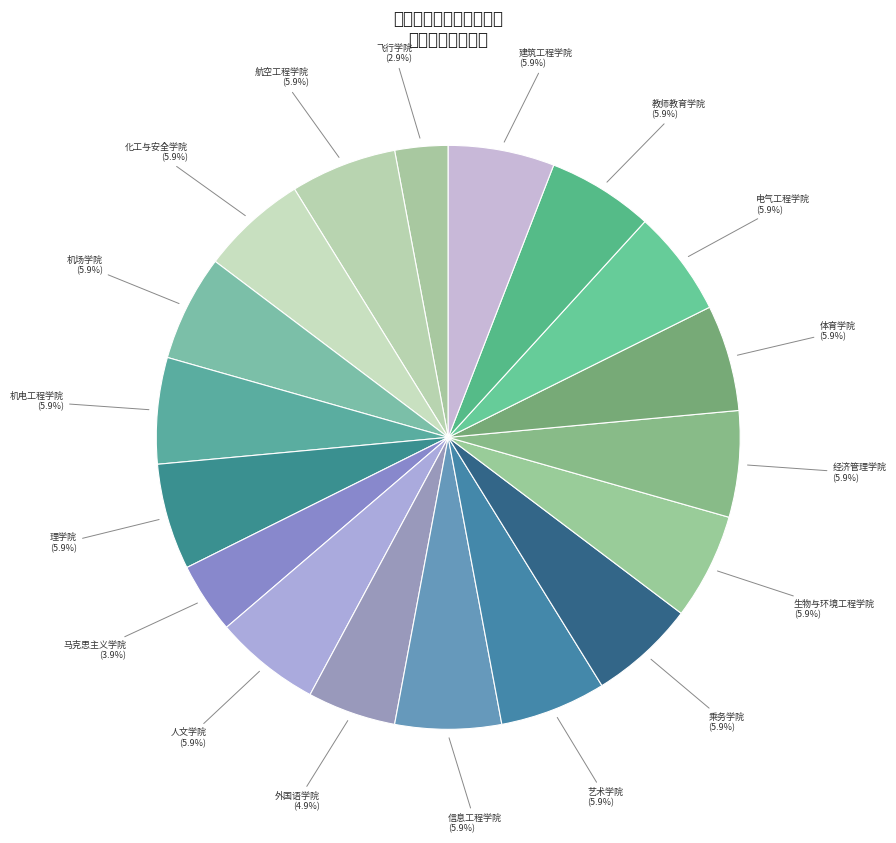

Count the number of slices in the pie.

18